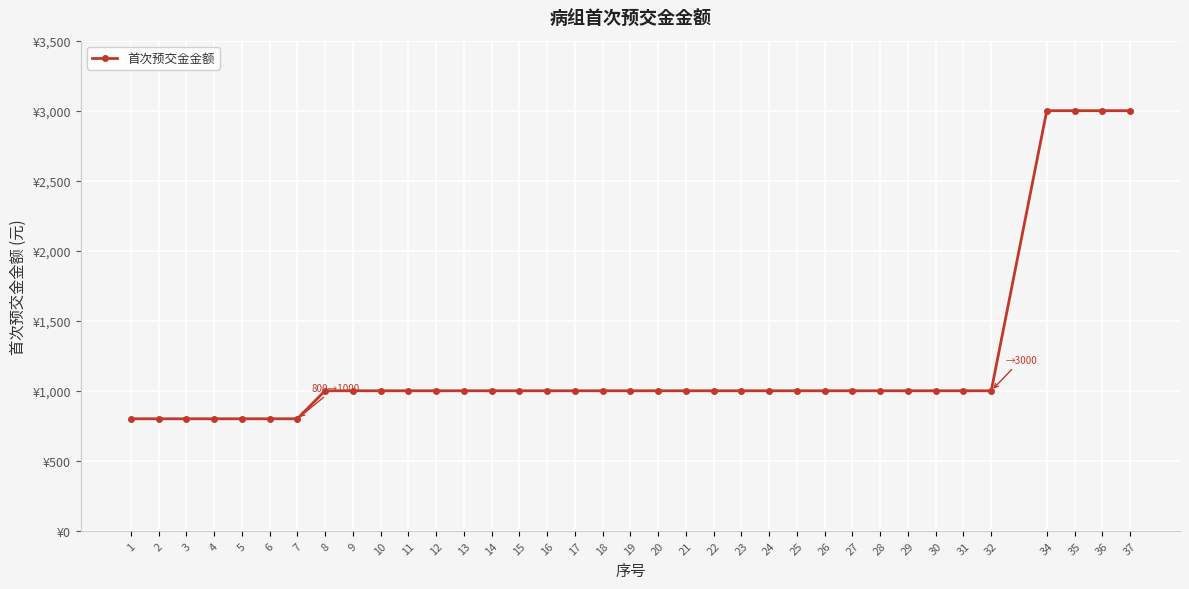

Is it true that the value at 15 is 561?

False